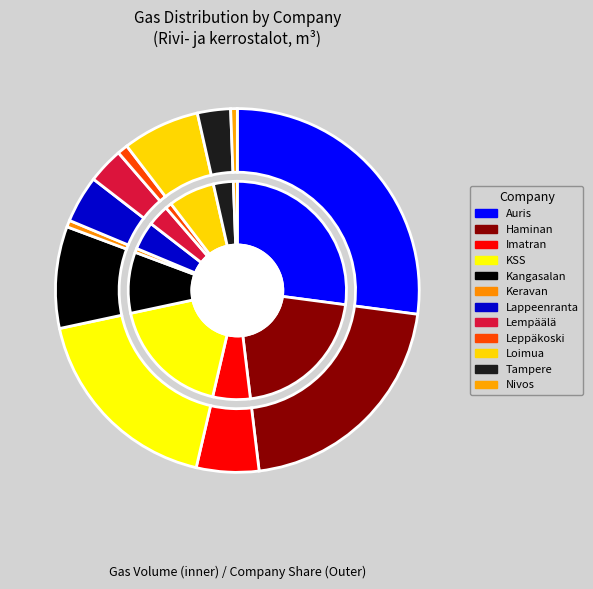

What percentage do Haminan Energia Oy and Kangasalan Lämpö Oy together represent?

30.0%